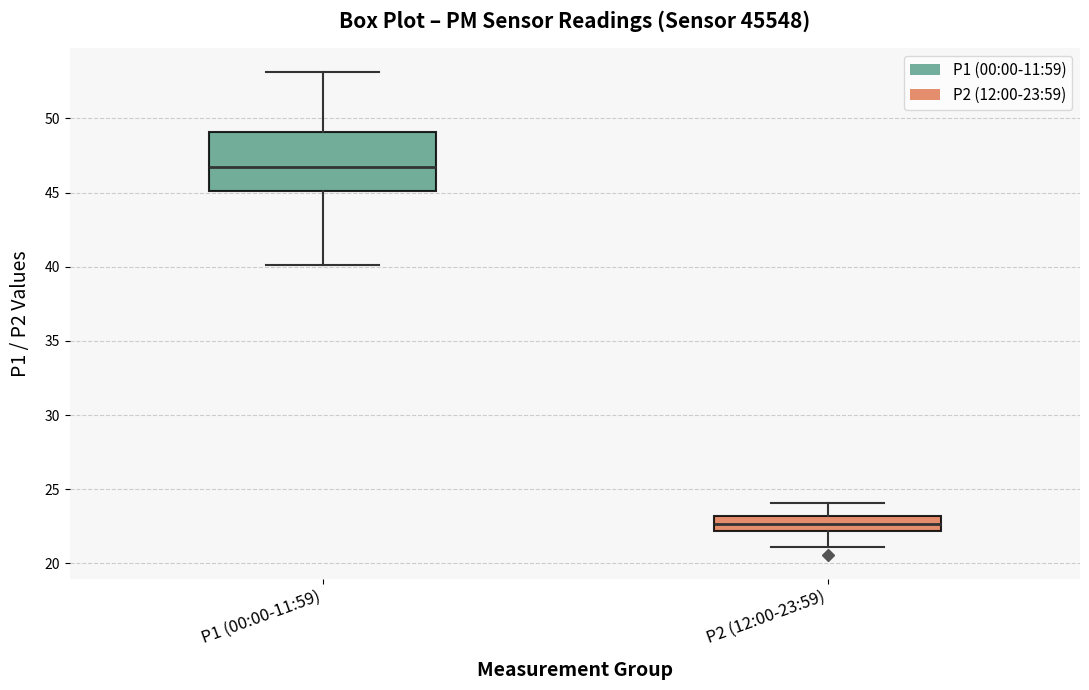

Reading left to right, transcribe this box plot: for each box, give where its median line is, the range the box spans, and where its two whiskers end, as read against the y-axis. The values are not printed on the chart, so give them approximately, as read against the axis.

P1 (00:00-11:59): median 47.0, box 45.0 to 49.0, whiskers 40.0 to 53.0
P2 (12:00-23:59): median 22.5, box 22.0 to 23.0, whiskers 21.0 to 24.0